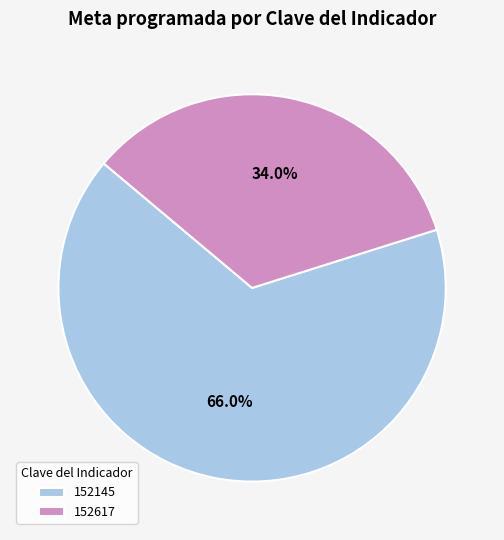

To the nearest percent, what is the difference between the largest and smallest slice percentages?

32%